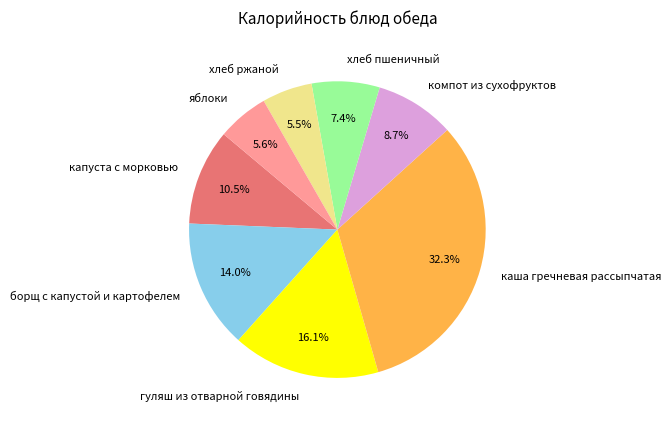

True or false: капуста с морковью accounts for 3% of the total.

False